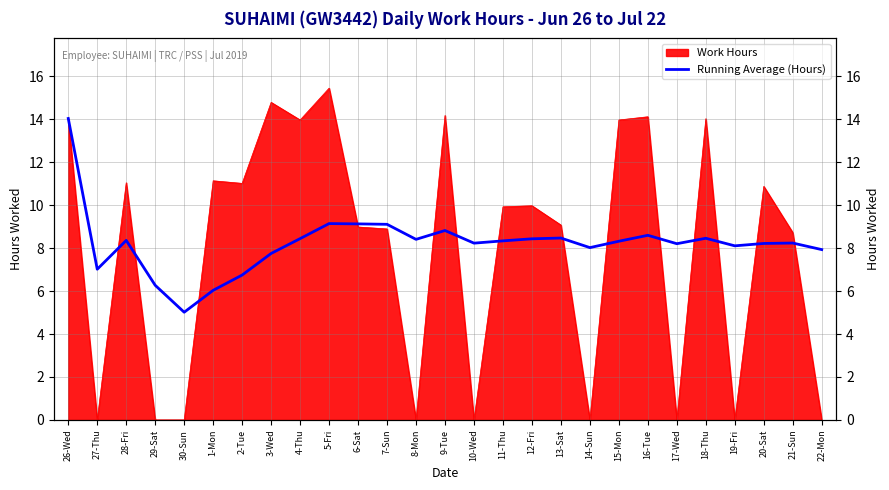

What position from the right is 19-Fri?

4